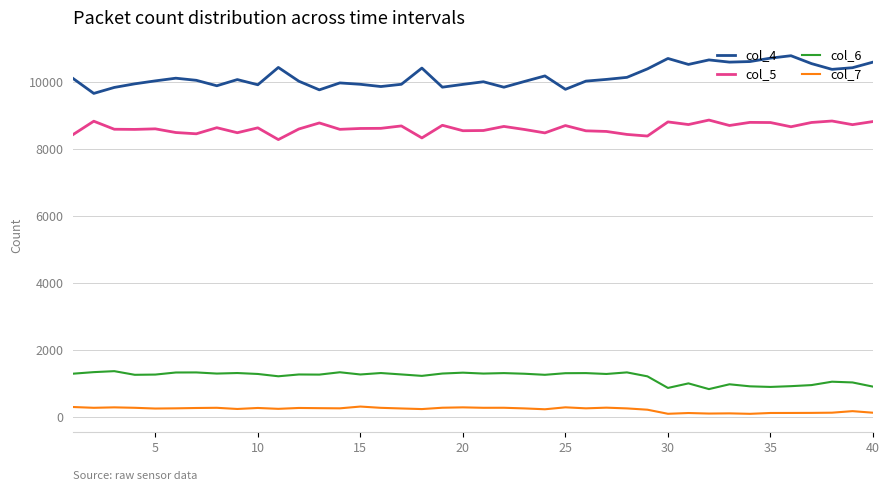

Which series has the widest spread of values?

col_4